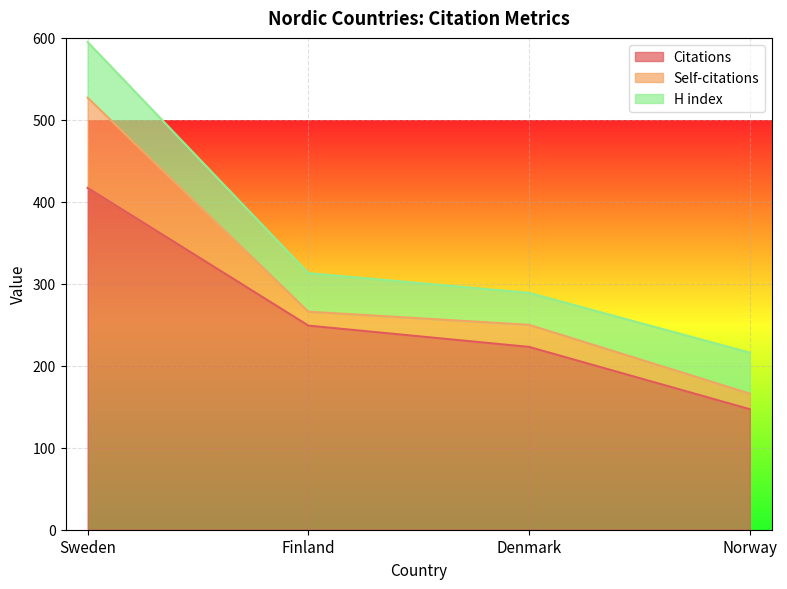

At how many categories does at least one series exceed 327?

1